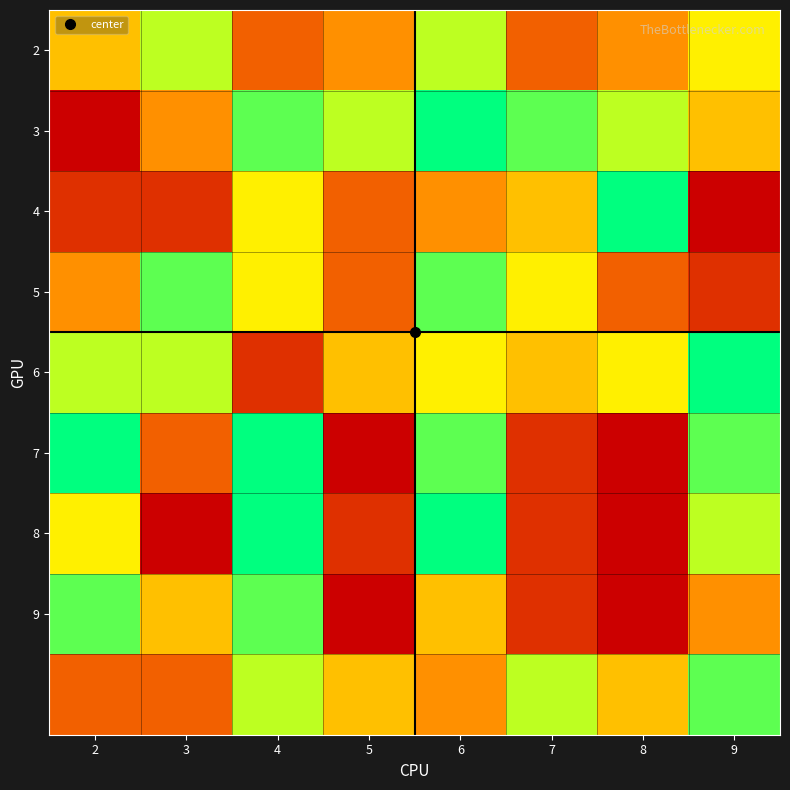

What is the total value across all series at 4?

58